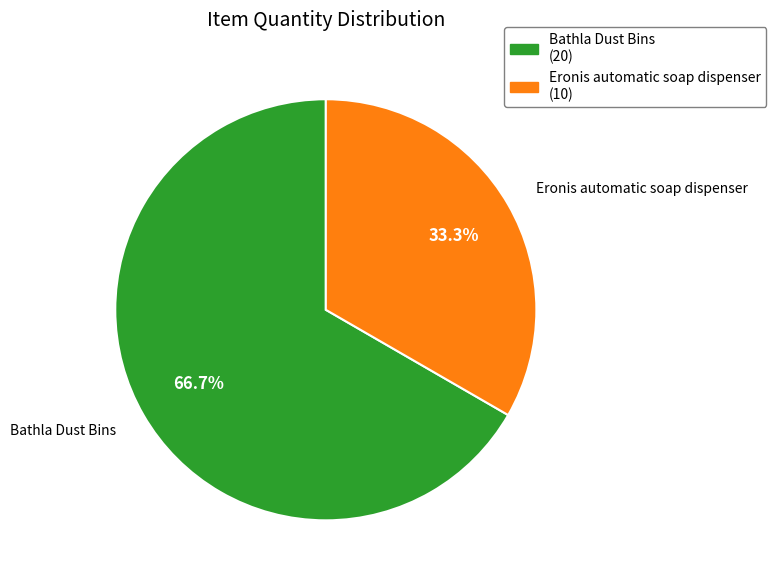

How many slices are in this pie chart?

2